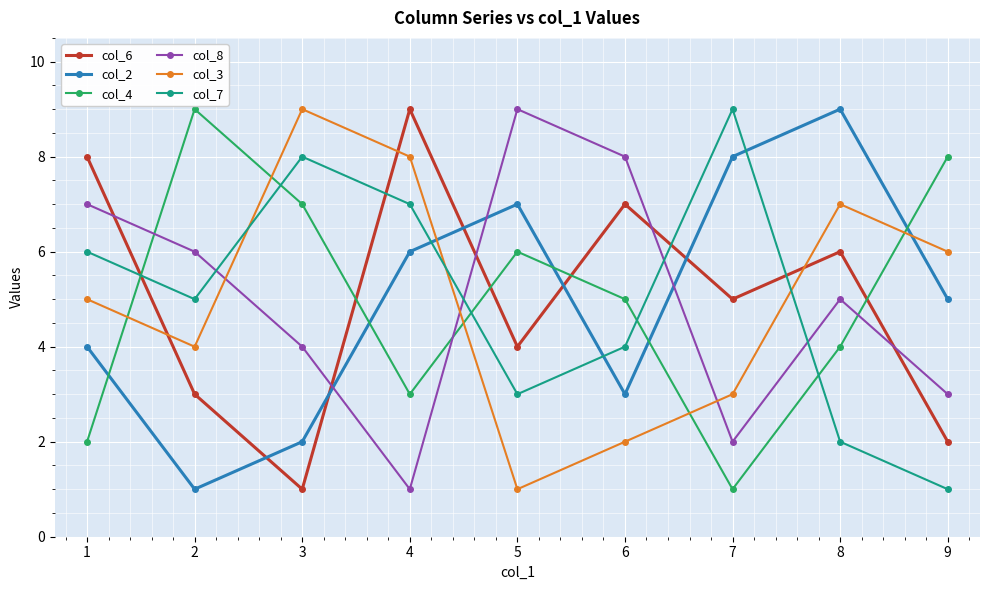

Reading right to left, extract all data points from this chart.

col_6: 2	6	5	7	4	9	1	3	8
col_2: 5	9	8	3	7	6	2	1	4
col_4: 8	4	1	5	6	3	7	9	2
col_8: 3	5	2	8	9	1	4	6	7
col_3: 6	7	3	2	1	8	9	4	5
col_7: 1	2	9	4	3	7	8	5	6